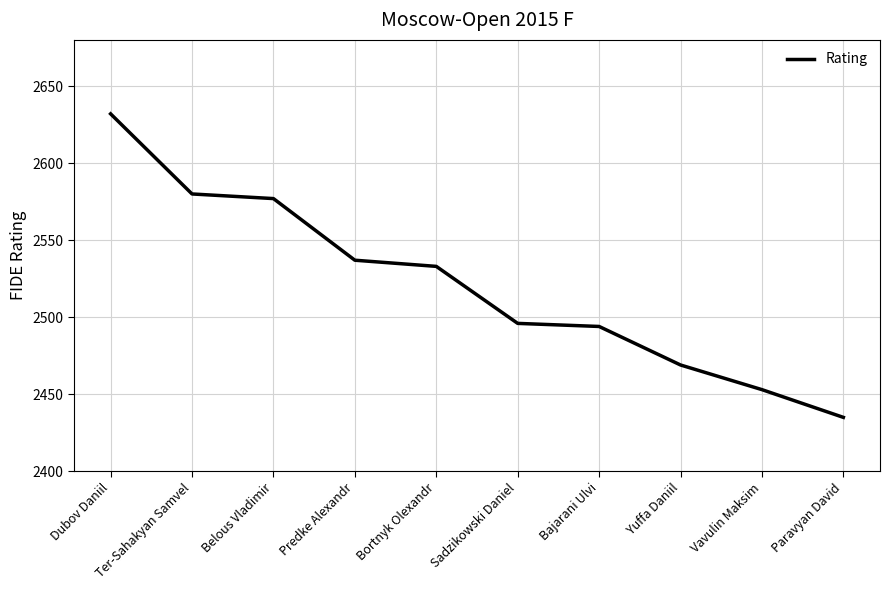

What is the change in value from Dubov Daniil to Sadzikowski Daniel?

-136